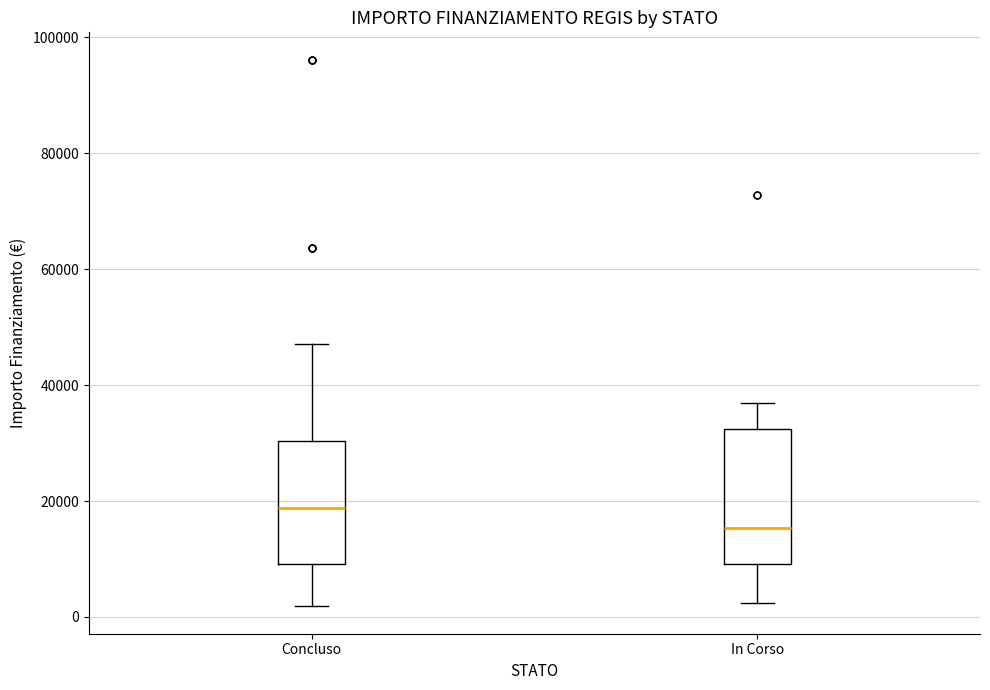

Which box's median line is the highest?

Concluso